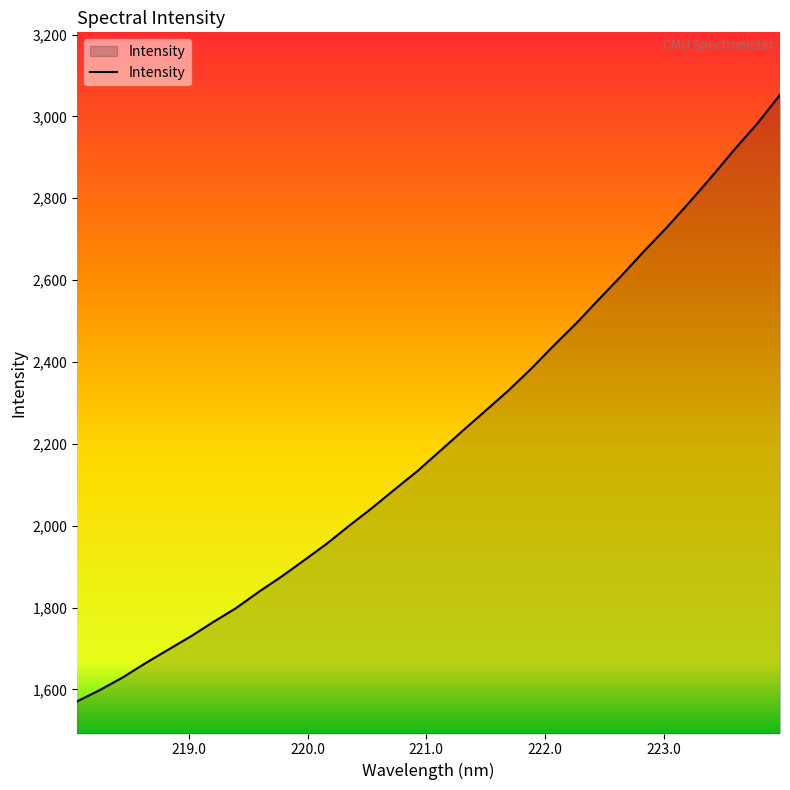

What is the difference between the maximum and minimum values?

1482.0